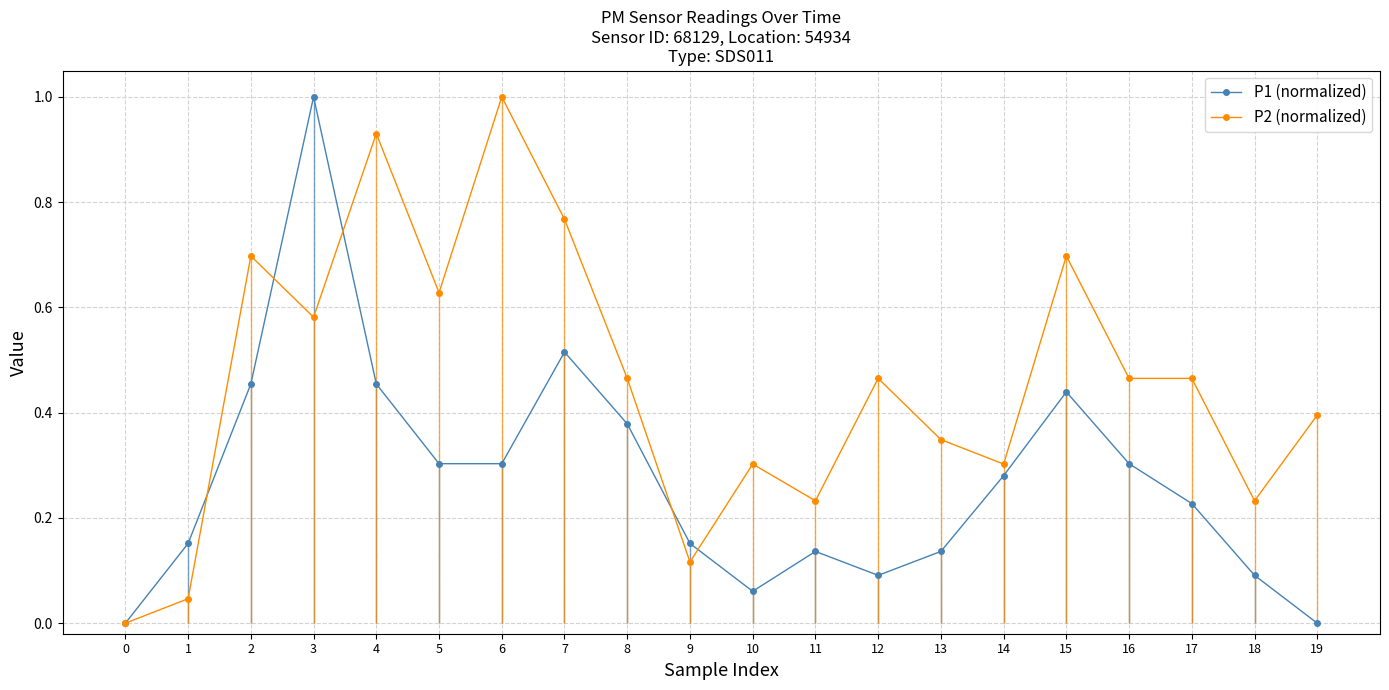

Is the value of P2 (normalized) at 8 greater than the value of P1 (normalized) at 10?

Yes